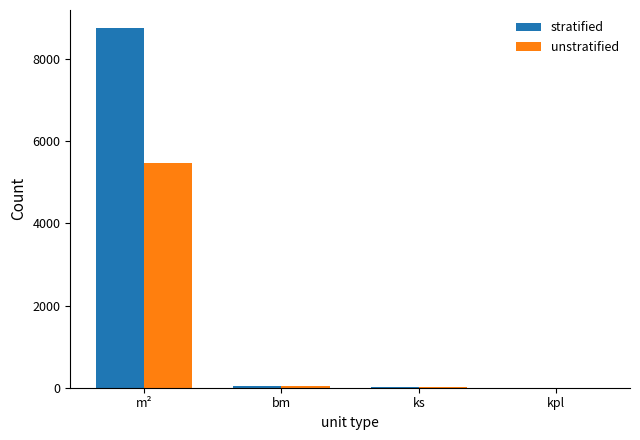

Which series changed the most between m² and kpl?

stratified